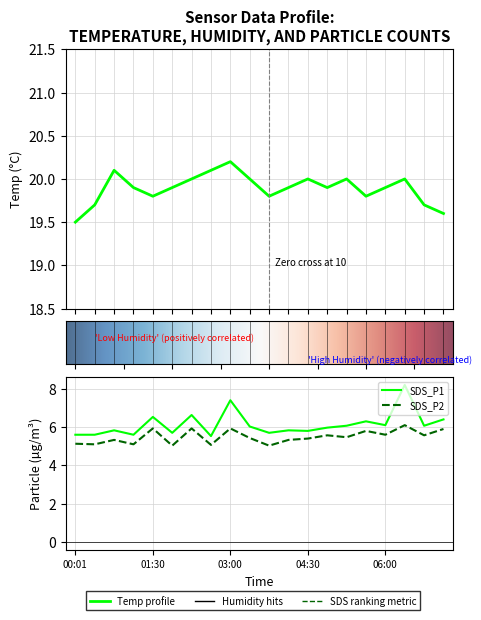

What is the total value across all series at 04:07?

31.1